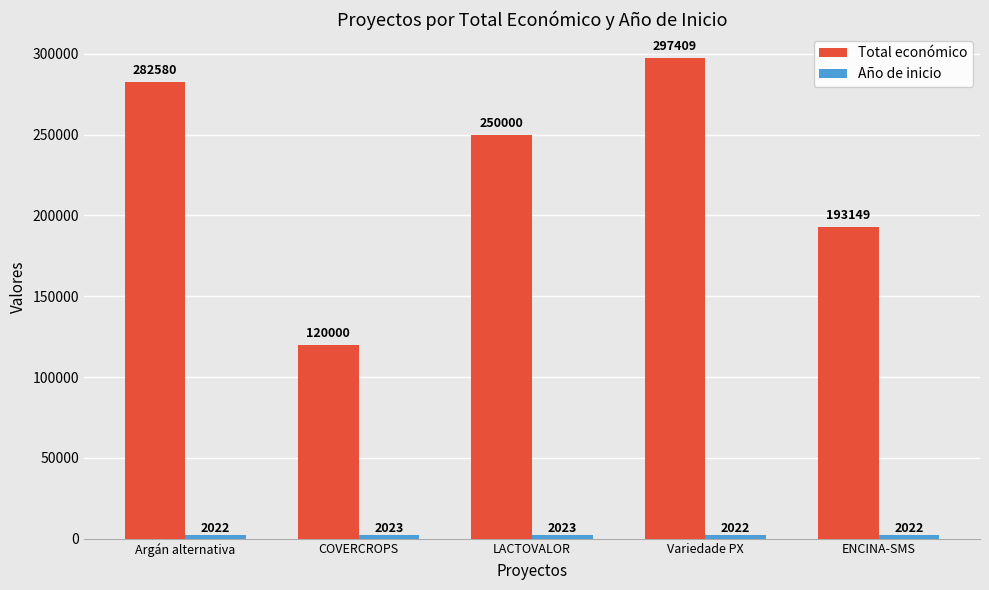

Which series has the largest range (max minus min)?

Total económico